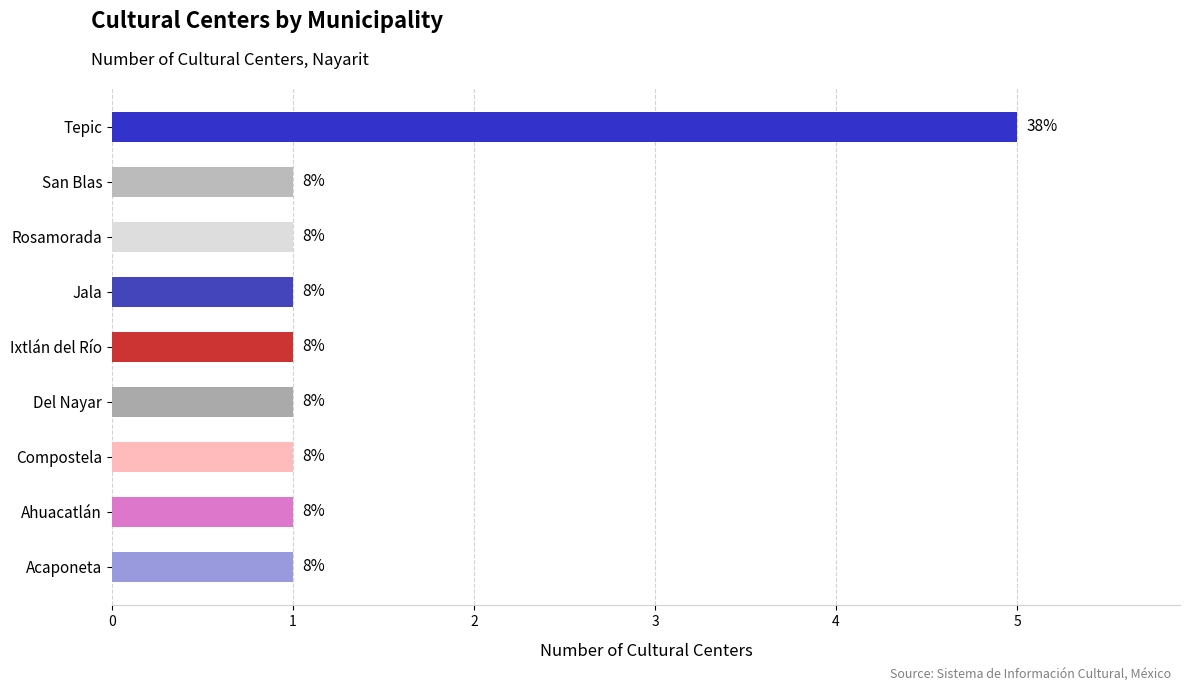

Rank the categories by value from lowest to highest.

San Blas, Rosamorada, Jala, Ixtlán del Río, Del Nayar, Compostela, Ahuacatlán, Acaponeta, Tepic